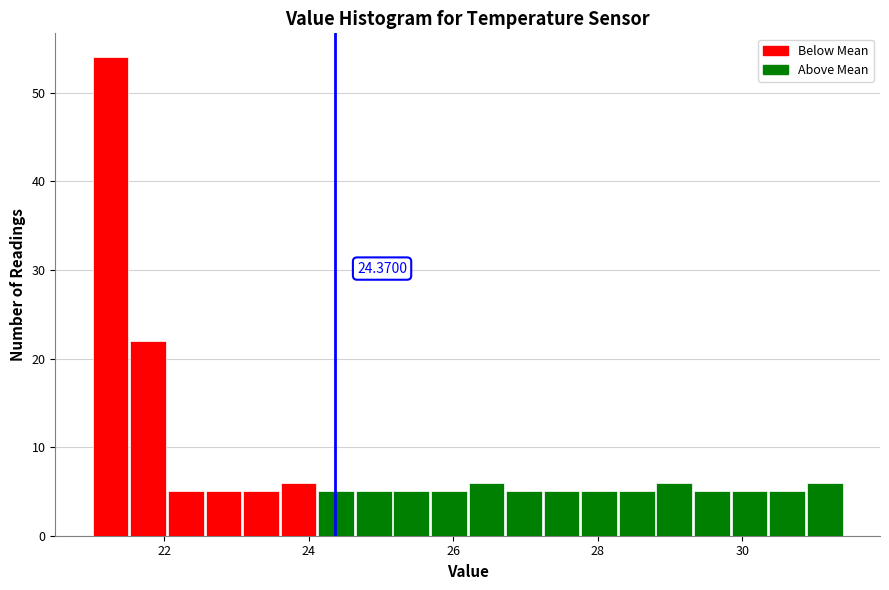

Read against the x-axis, roughly where is the centre of the tallest bar?

21.2